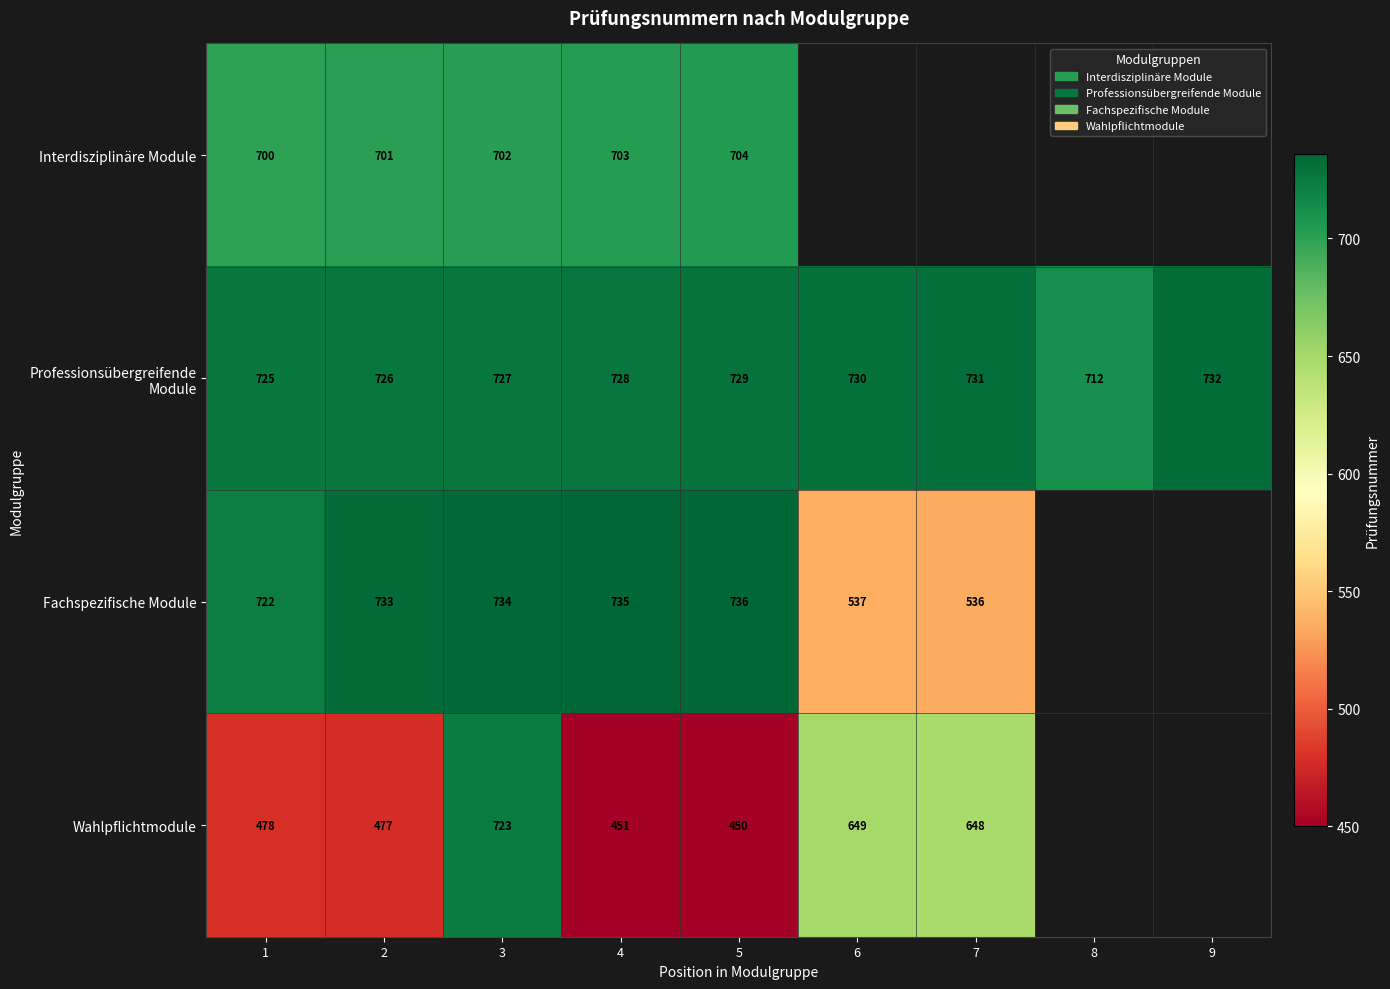

Which category has the highest value in the Professionsübergreifende Module series?

9